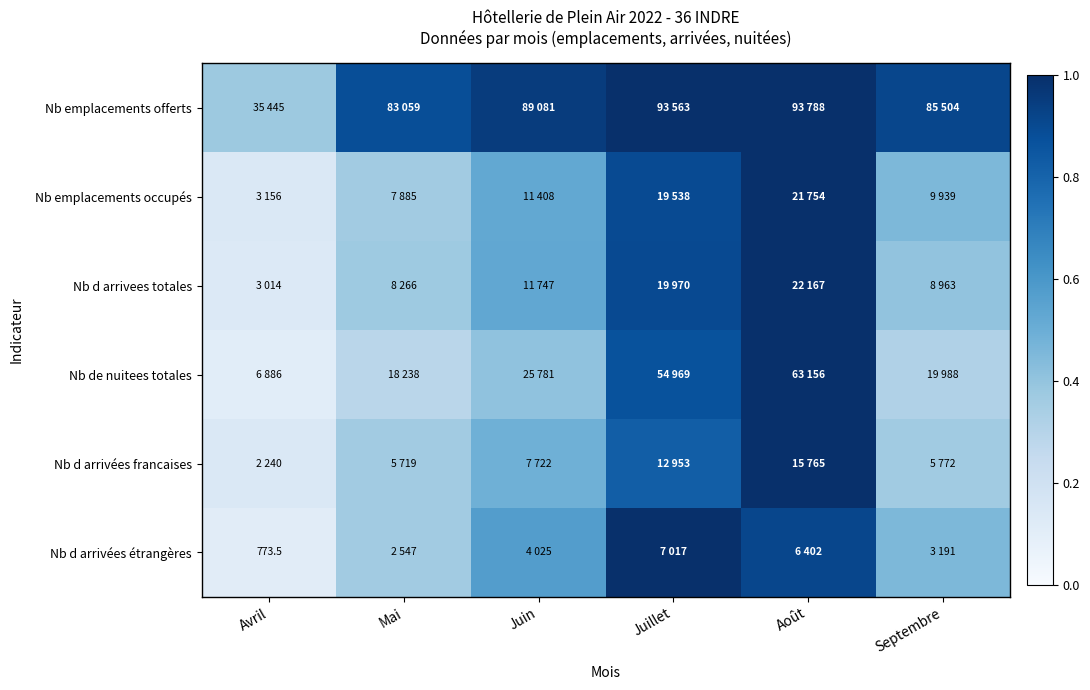

Read the Nb d arrivees totales value at Juin.

0.5